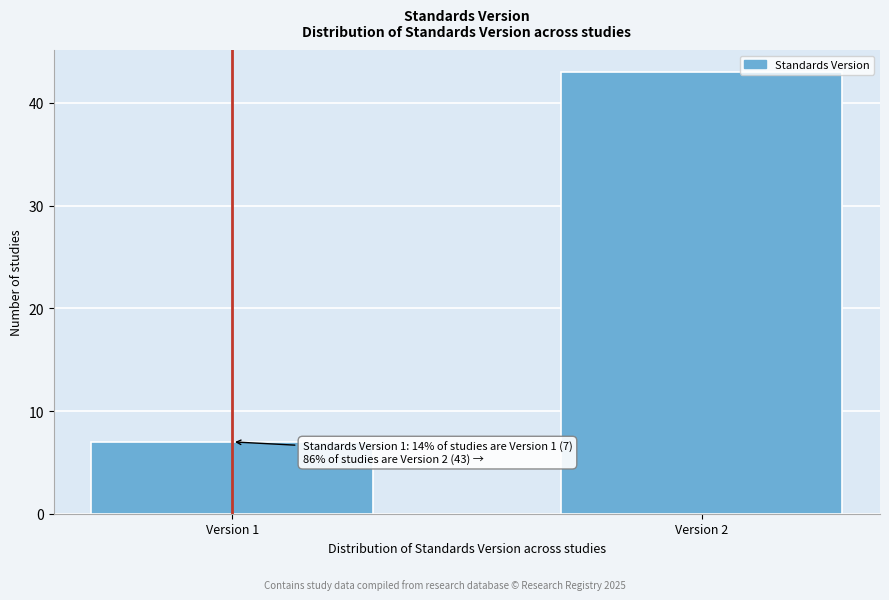

Reading left to right, list all the values displayed in this chart.

7	43